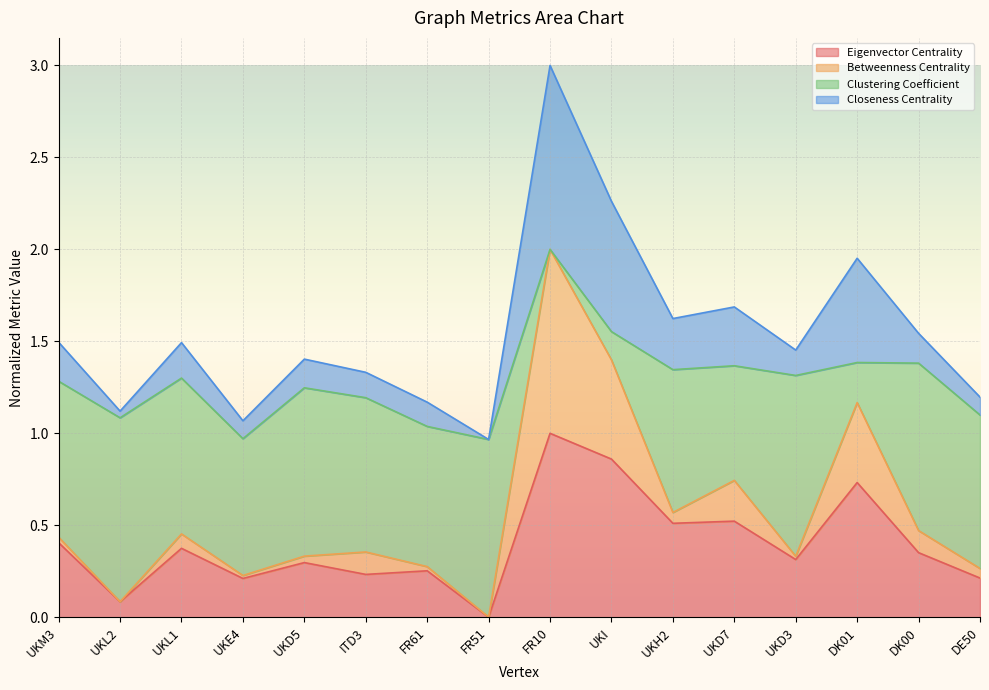

At which label does Eigenvector Centrality reach its minimum?

FR51